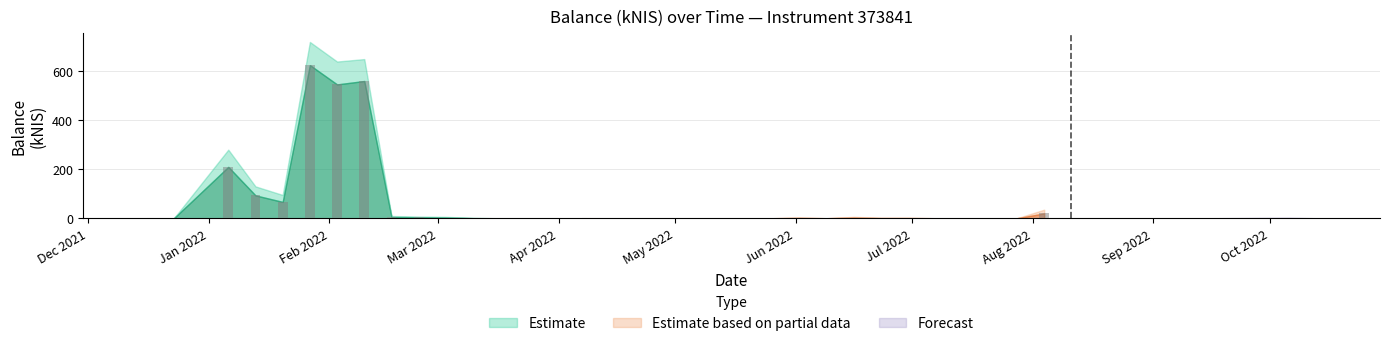

What is the label of the 29th bar from the left?

2022-07-07